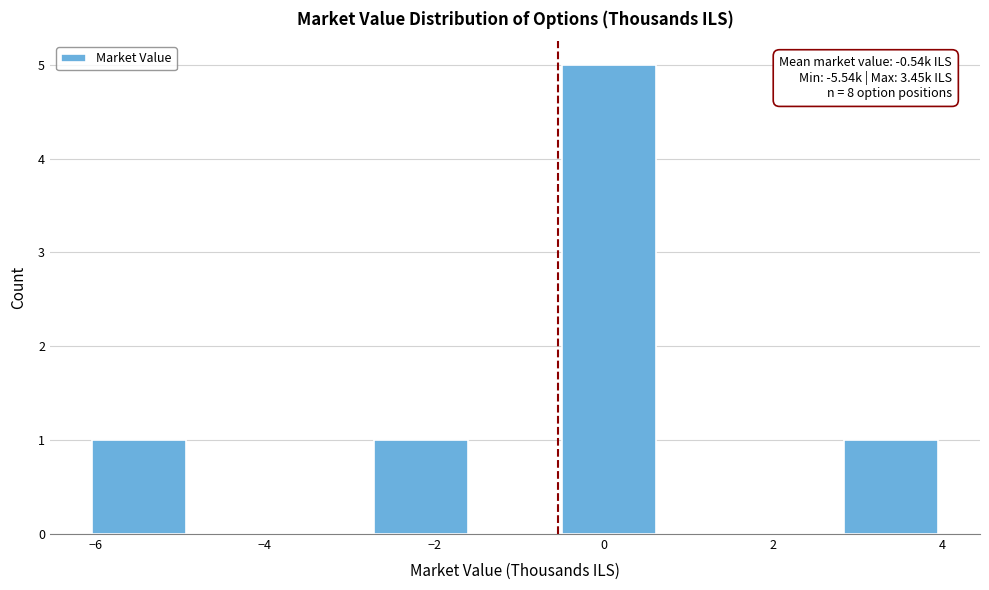

Over which range of the x-axis is the bar tallest?

-0.4 to 0.6